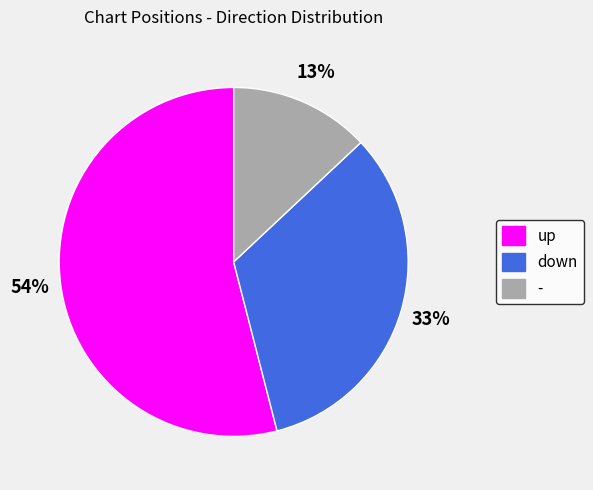

Between - and up, which is larger?

up